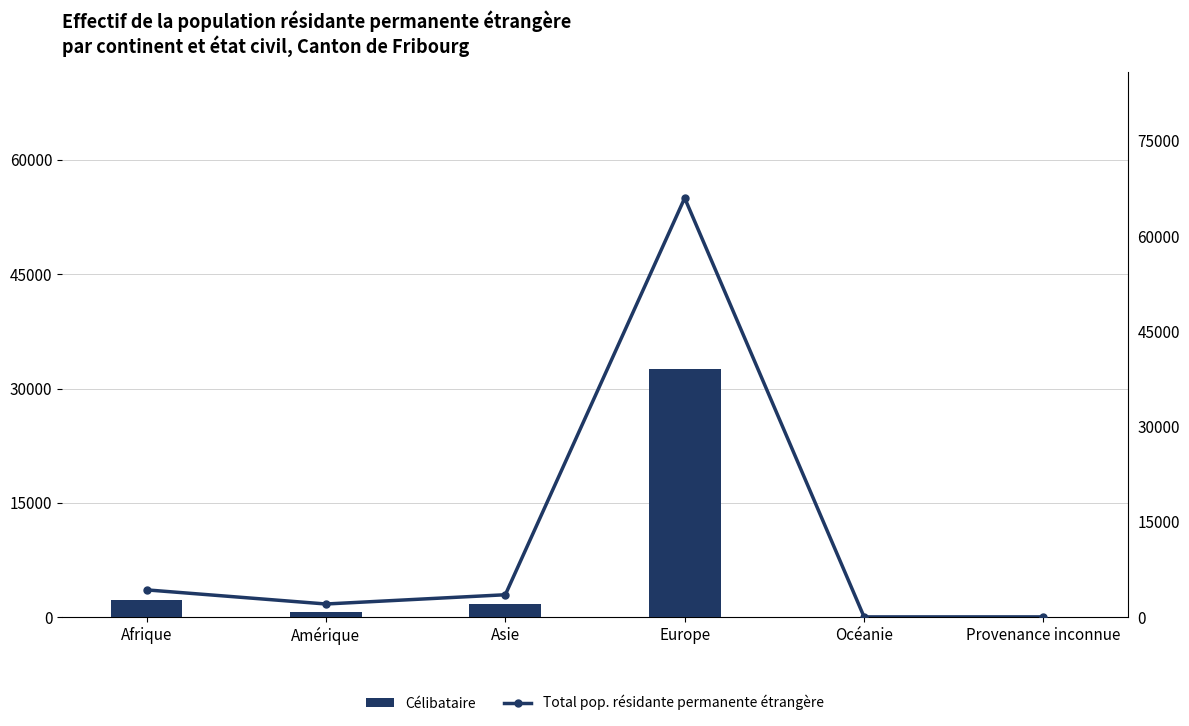

List the labels in order of Total pop. résidante permanente étrangère value, largest first.

Europe, Afrique, Asie, Amérique, Provenance inconnue, Océanie